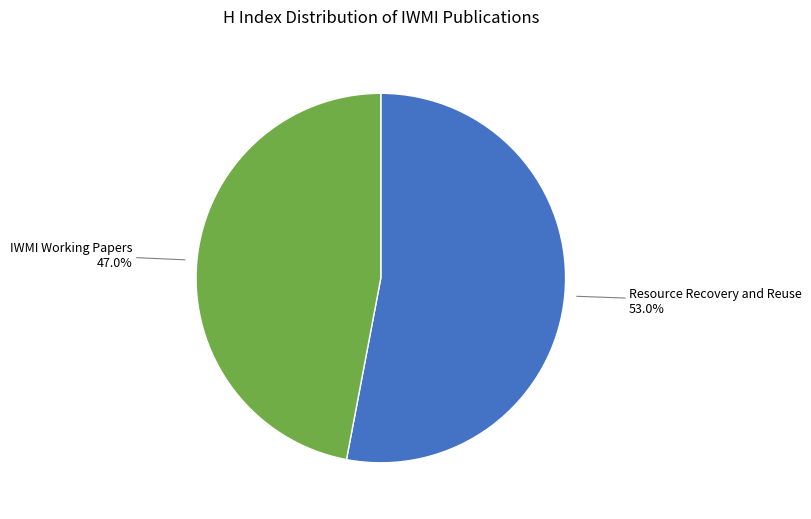

How many slices are in this pie chart?

2